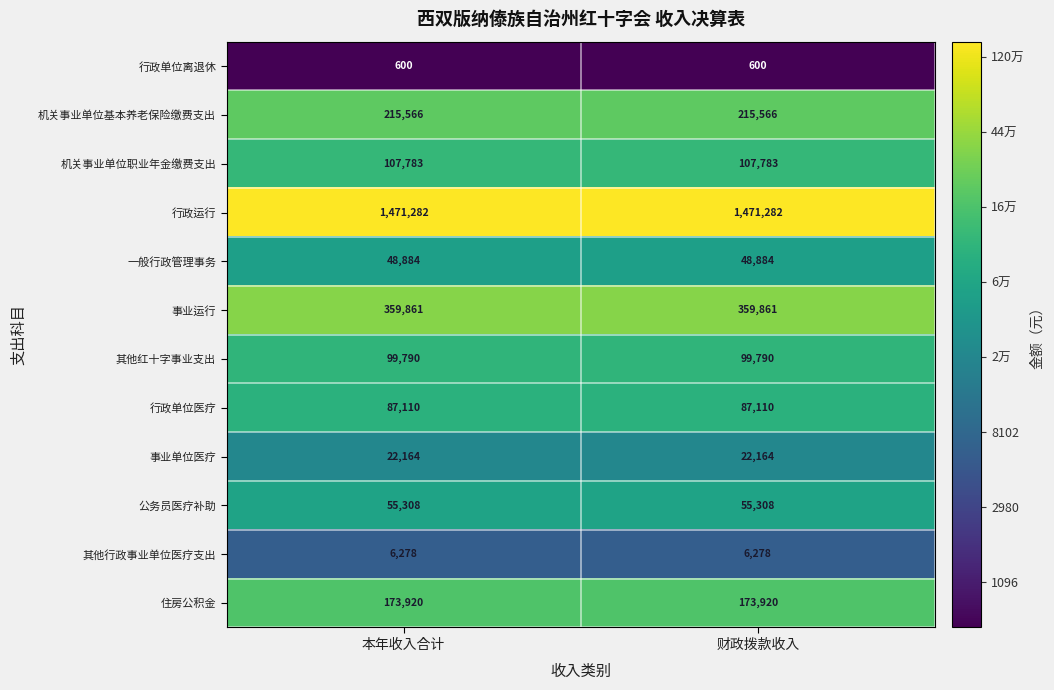

Reading right to left, transcribe all the data shown in this chart.

行政单位离退休: 600	600
机关事业单位基本养老保险缴费支出: 215566	215566
机关事业单位职业年金缴费支出: 107783	107783
行政运行: 1471282	1471282
一般行政管理事务: 48884	48884
事业运行: 359861	359861
其他红十字事业支出: 99790	99790
行政单位医疗: 87110	87110
事业单位医疗: 22164	22164
公务员医疗补助: 55308	55308
其他行政事业单位医疗支出: 6278	6278
住房公积金: 173920	173920